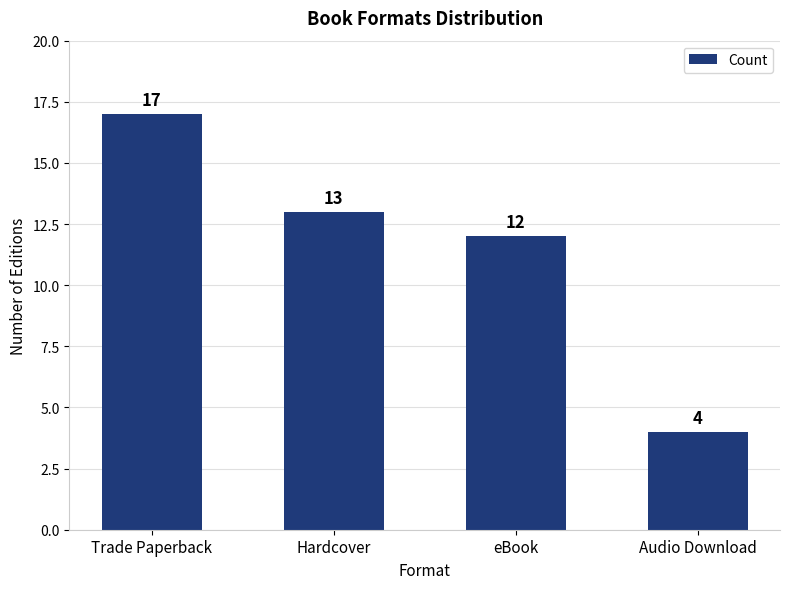

What is the sum of the values at eBook and Hardcover?

25